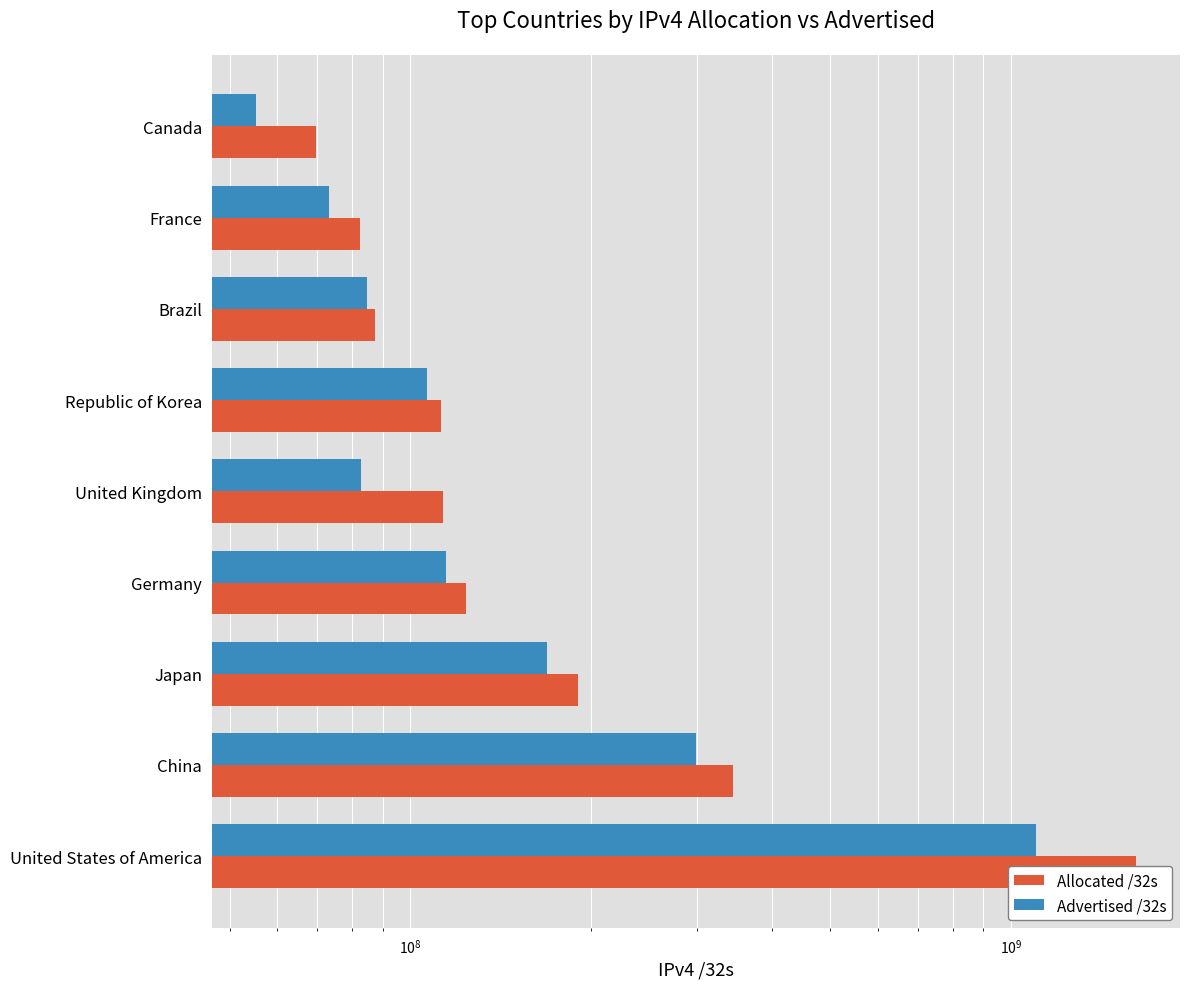

What are all the series names shown in the legend?

Allocated /32s, Advertised /32s